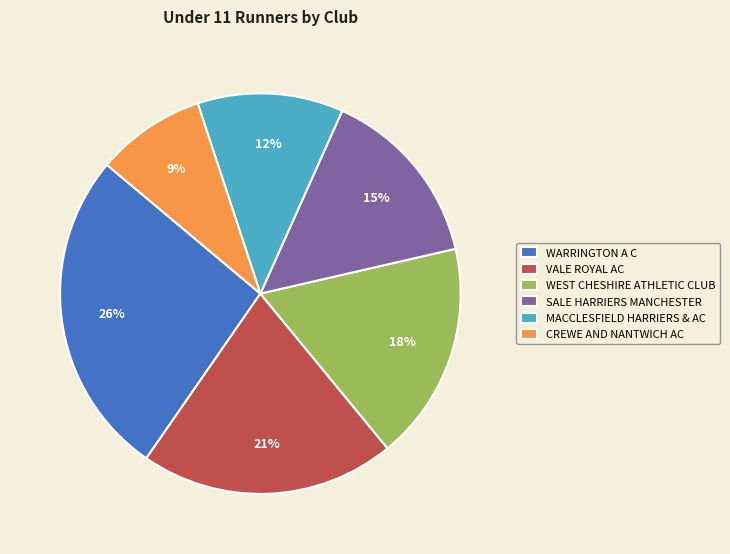

To the nearest percent, what is the average slice percentage?

17%